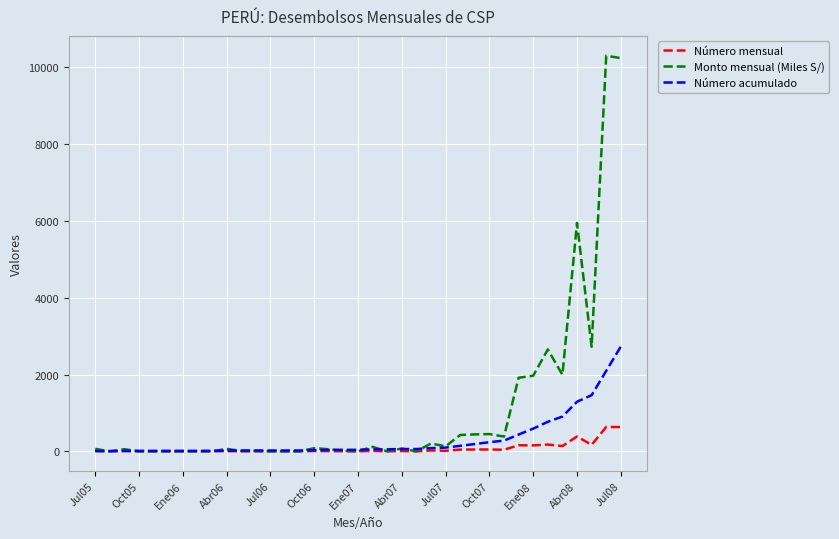

Which series has the largest total across all categories?

Monto mensual (Miles S/)